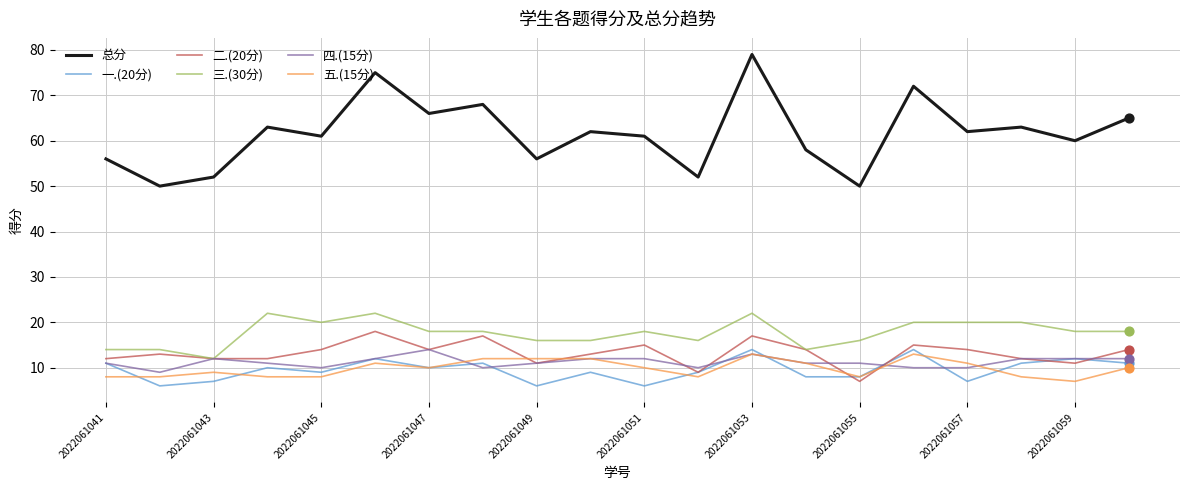

What are all the series names shown in the legend?

总分, 一.(20分), 二.(20分), 三.(30分), 四.(15分), 五.(15分)